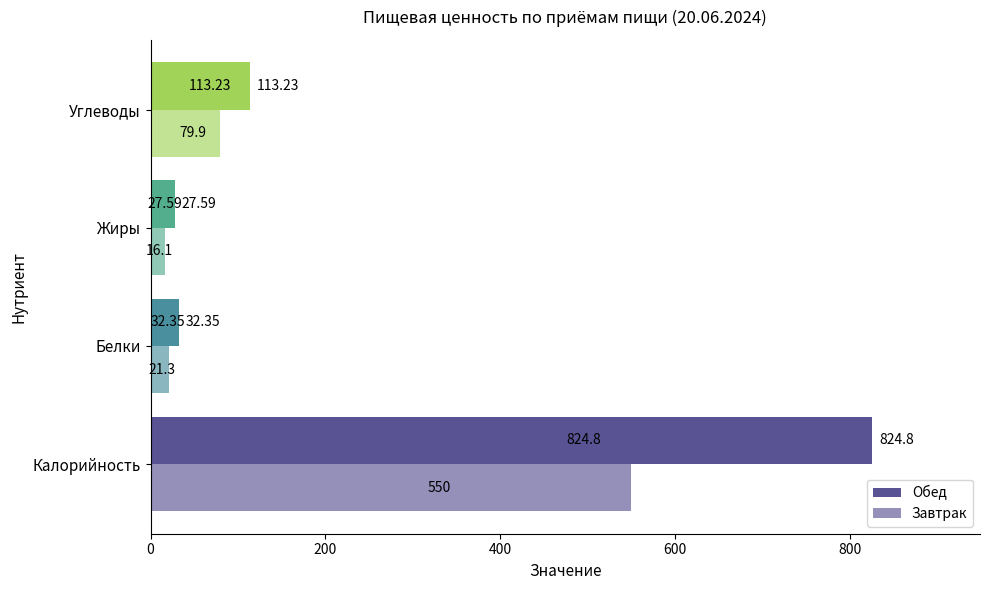

What is the difference between the second highest and second lowest values in the Завтрак series?

58.6